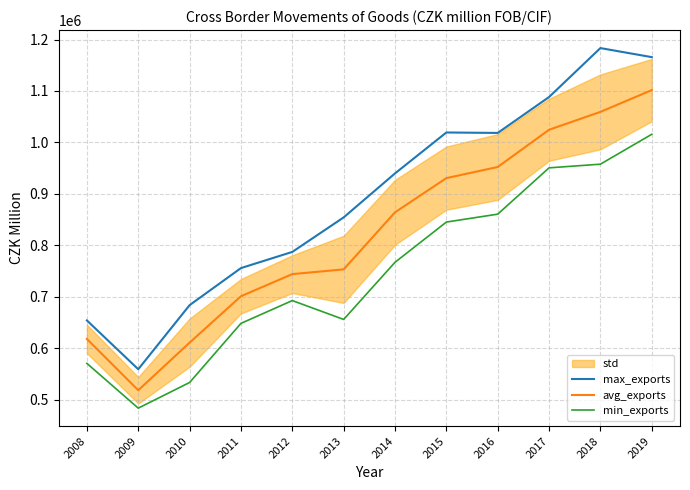

How many interior local peaks does the min_exports series have?

1